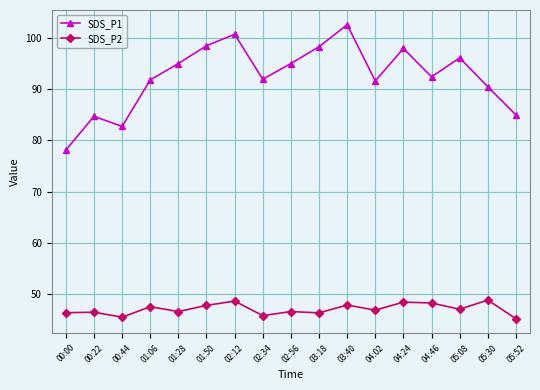

What is the average value of the SDS_P2 series?

47.1